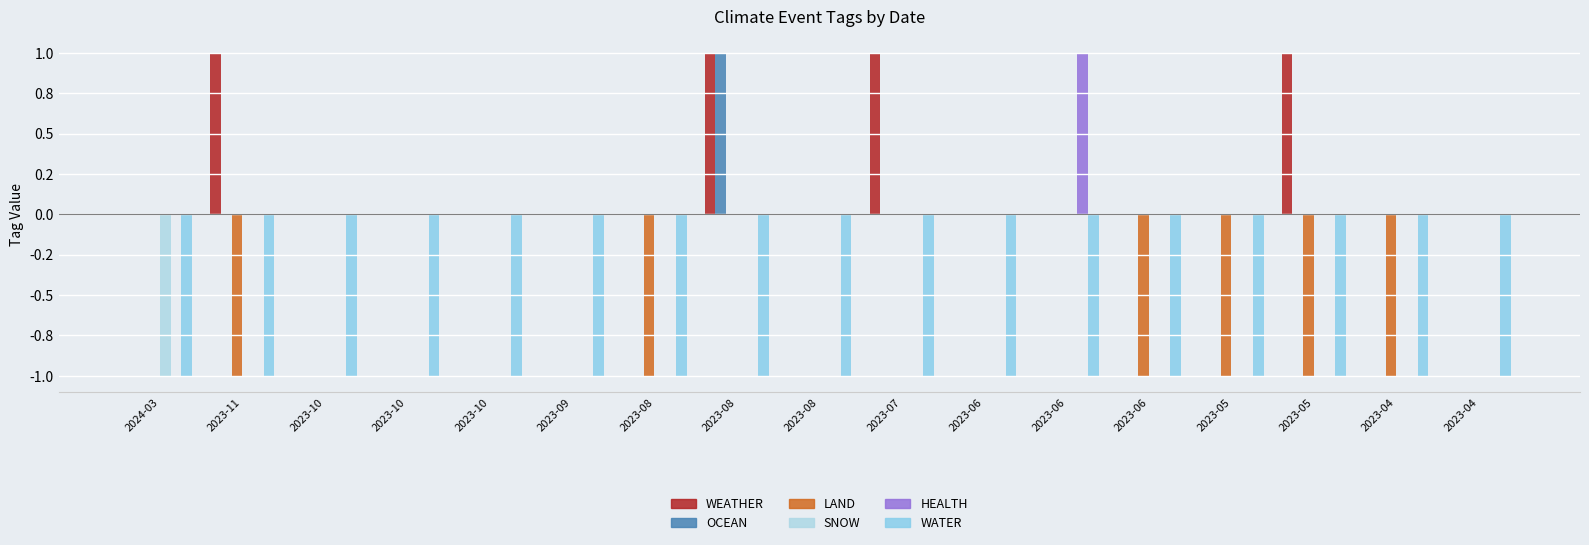

What is the sum of all WEATHER values?

4